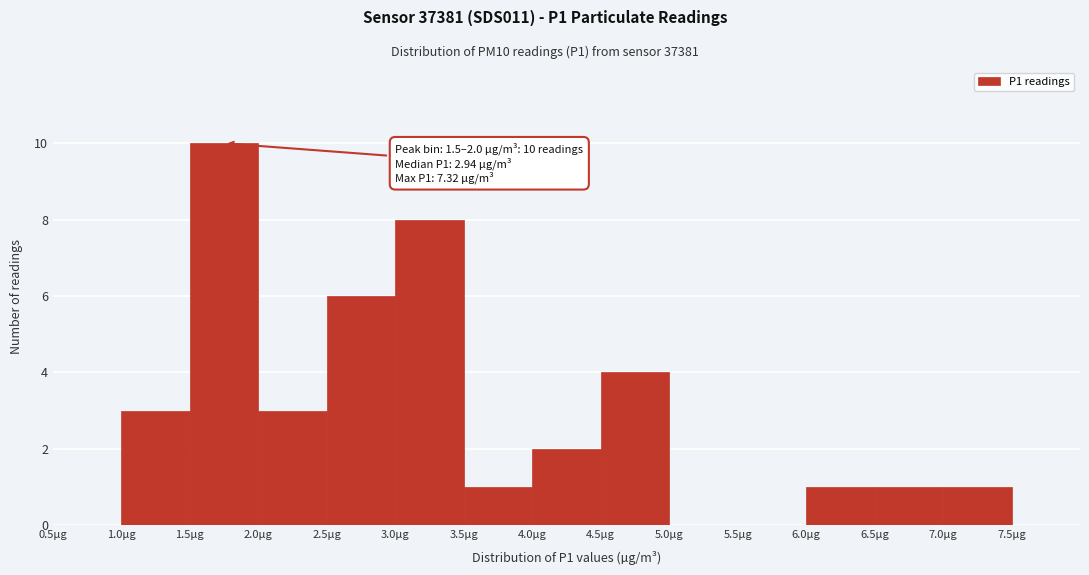

Which range on the x-axis has the tallest bar?

1.5 to 2.0